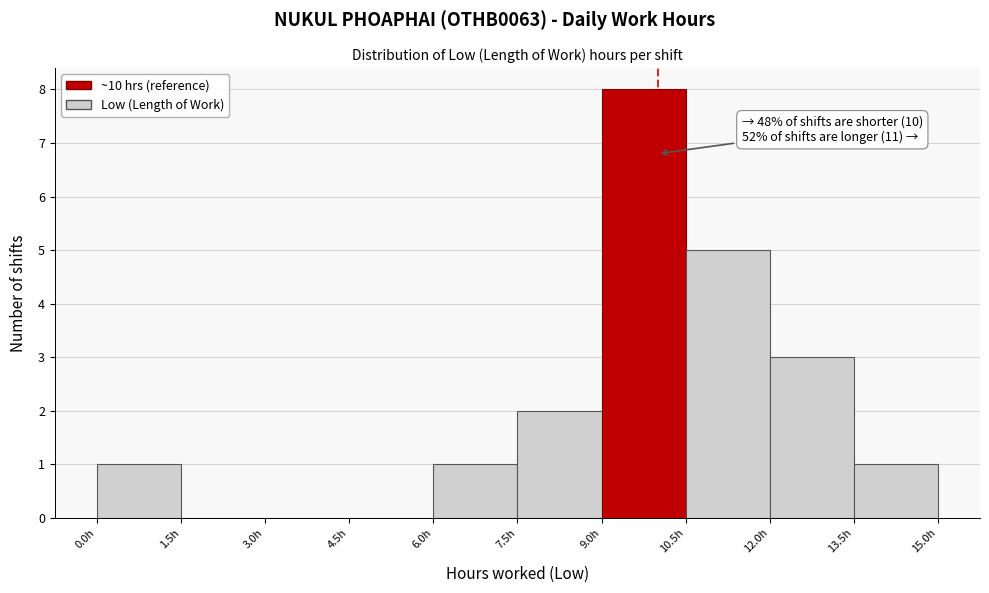

Which range on the x-axis has the tallest bar?

9.0 to 10.5